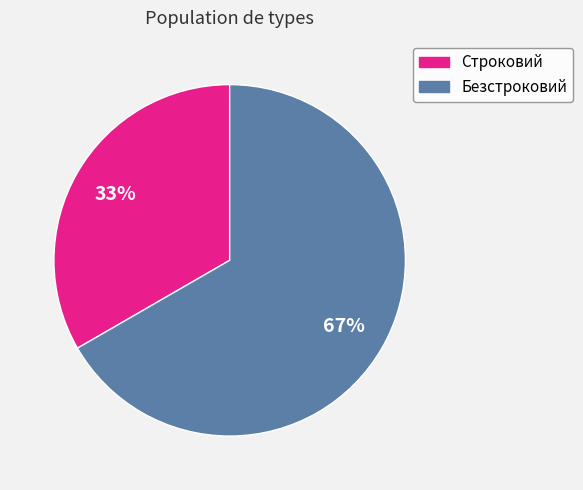

Is there a majority slice in this chart?

Yes